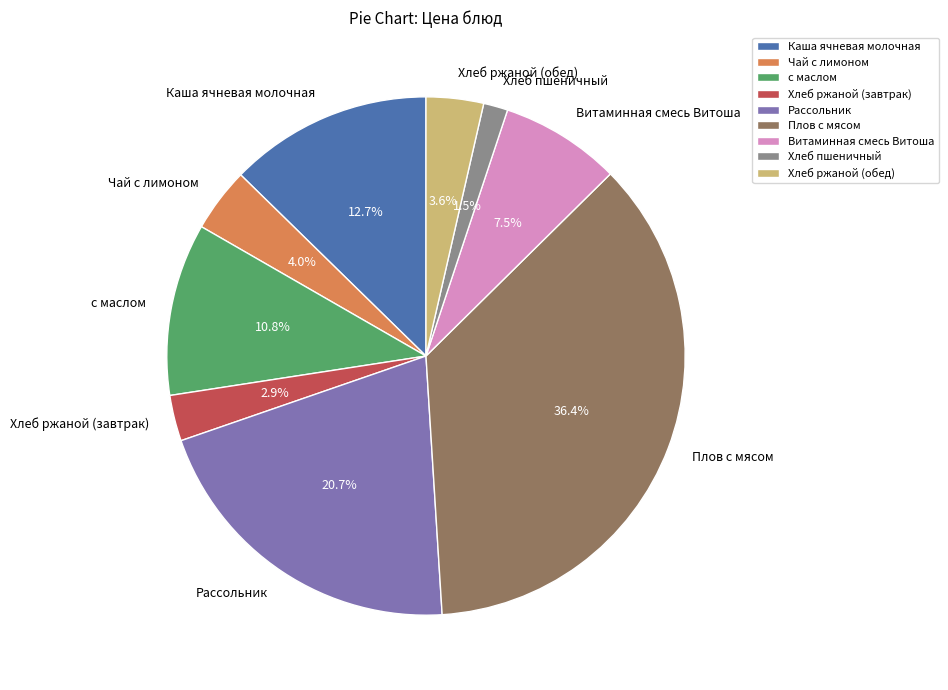

Combined, do Рассольник and Хлеб пшеничный account for over 50%?

No